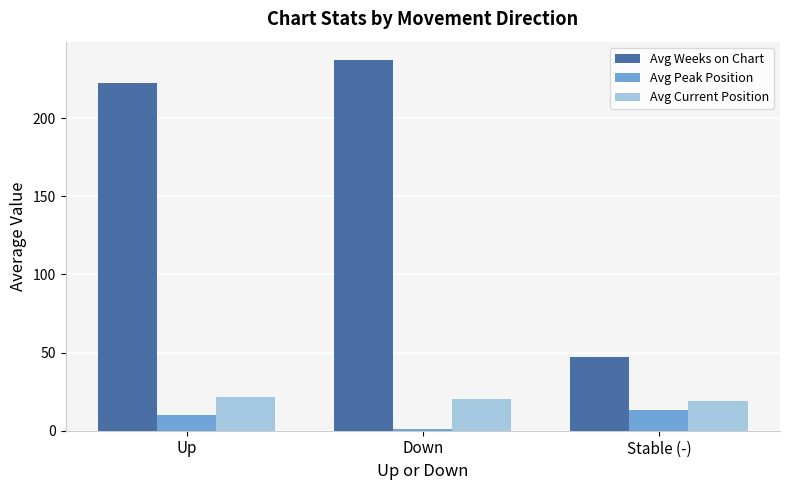

Is it true that Avg Weeks on Chart equals 12.3 at Stable (-)?

False